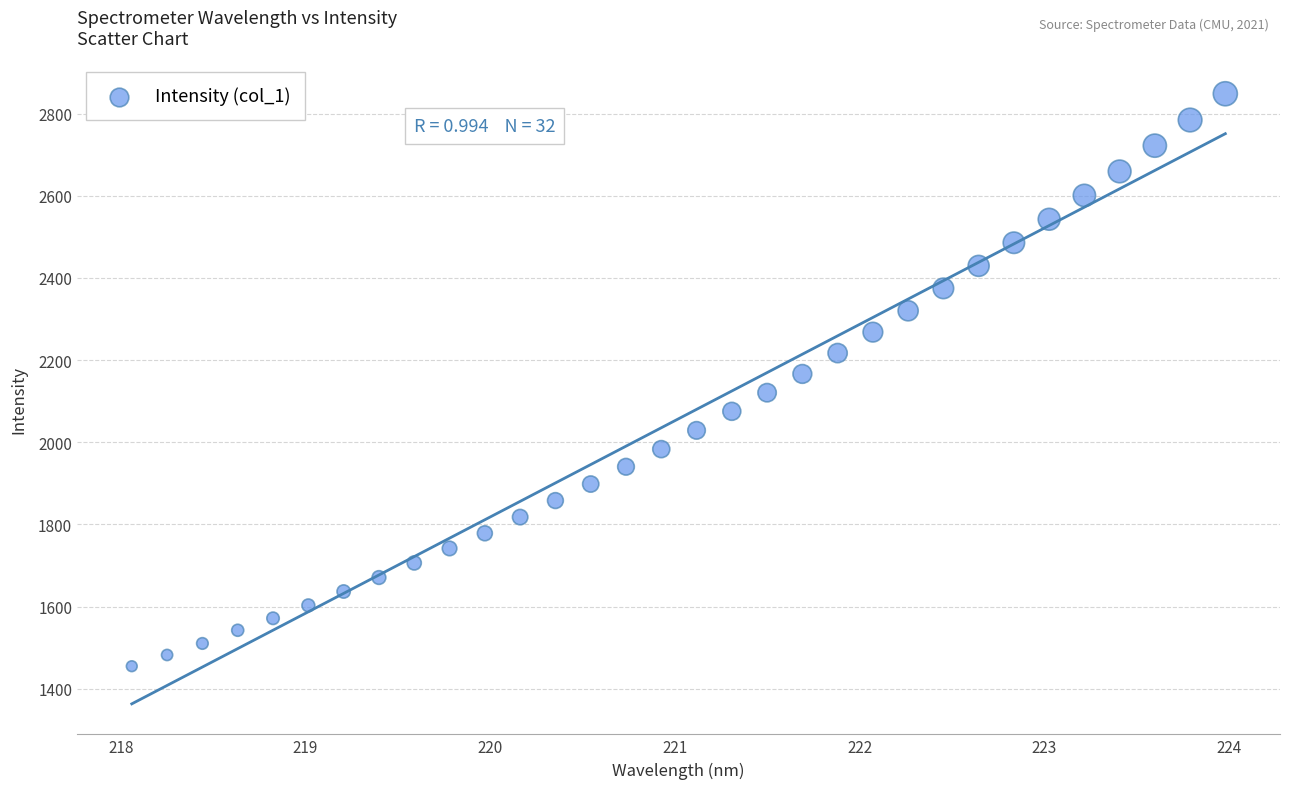

What is the range of X values (max minus min)?

5.9